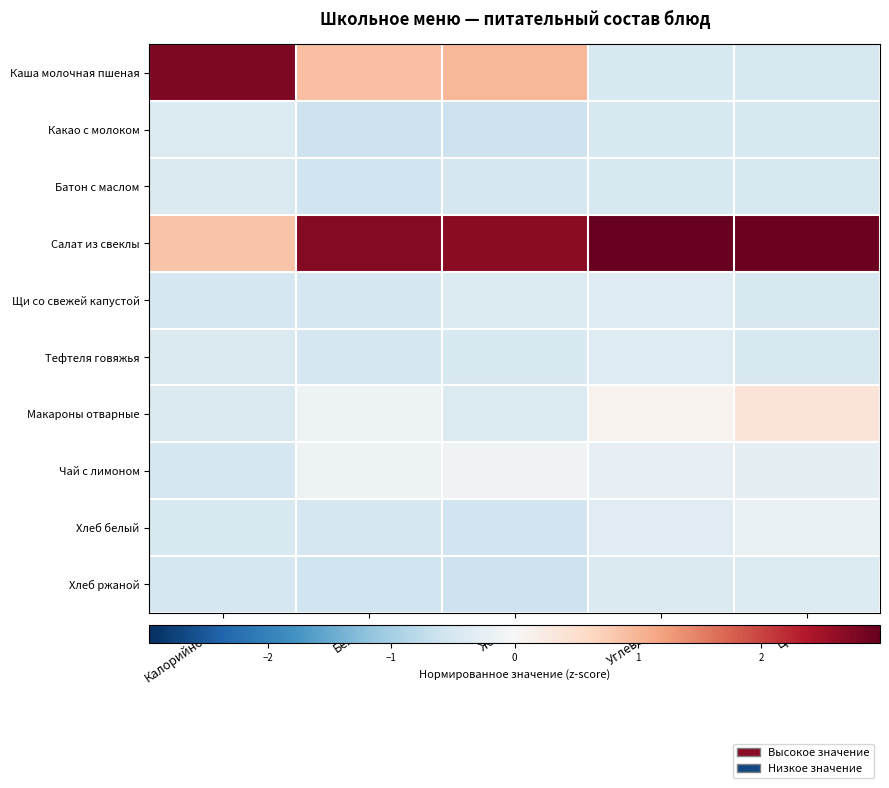

Which series has the largest total across all categories?

Салат из свеклы